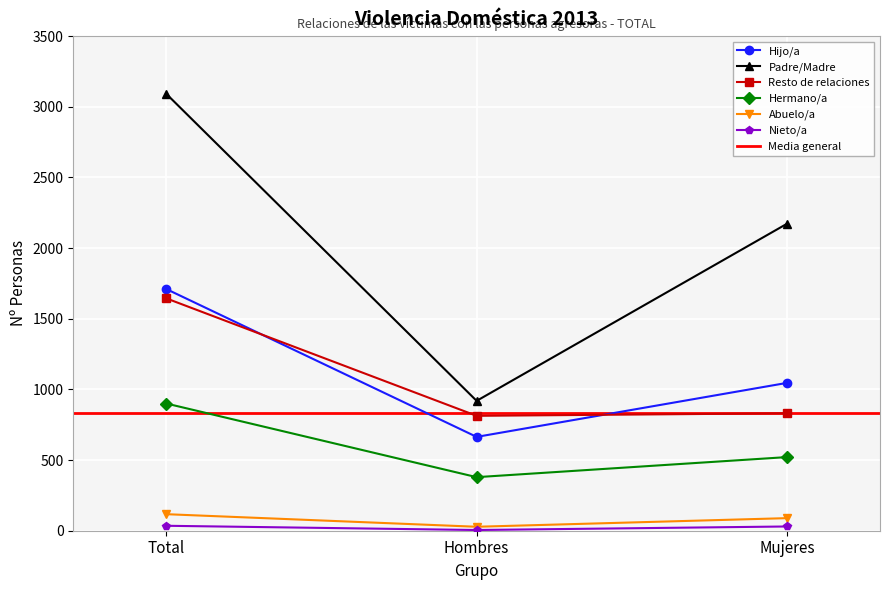

What is the average value of the Padre/Madre series?

2061